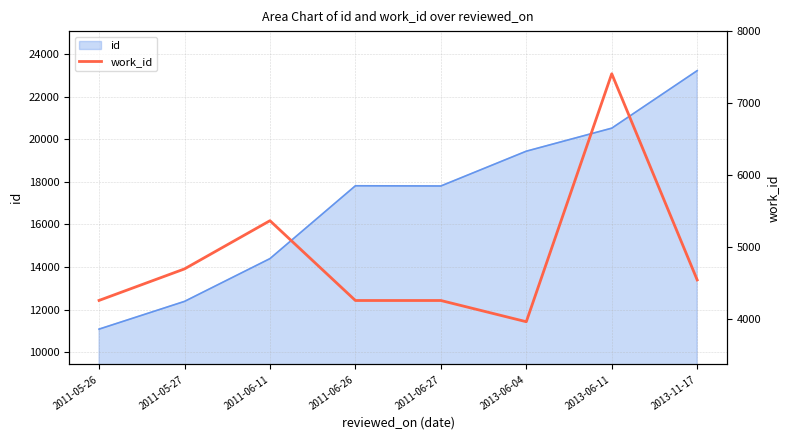

Reading left to right, list all the values displayed in this chart.

2011-05-26=4258	2011-05-27=4696	2011-06-11=5366	2011-06-26=4257	2011-06-27=4257	2013-06-04=3962	2013-06-11=7408	2013-11-17=4543